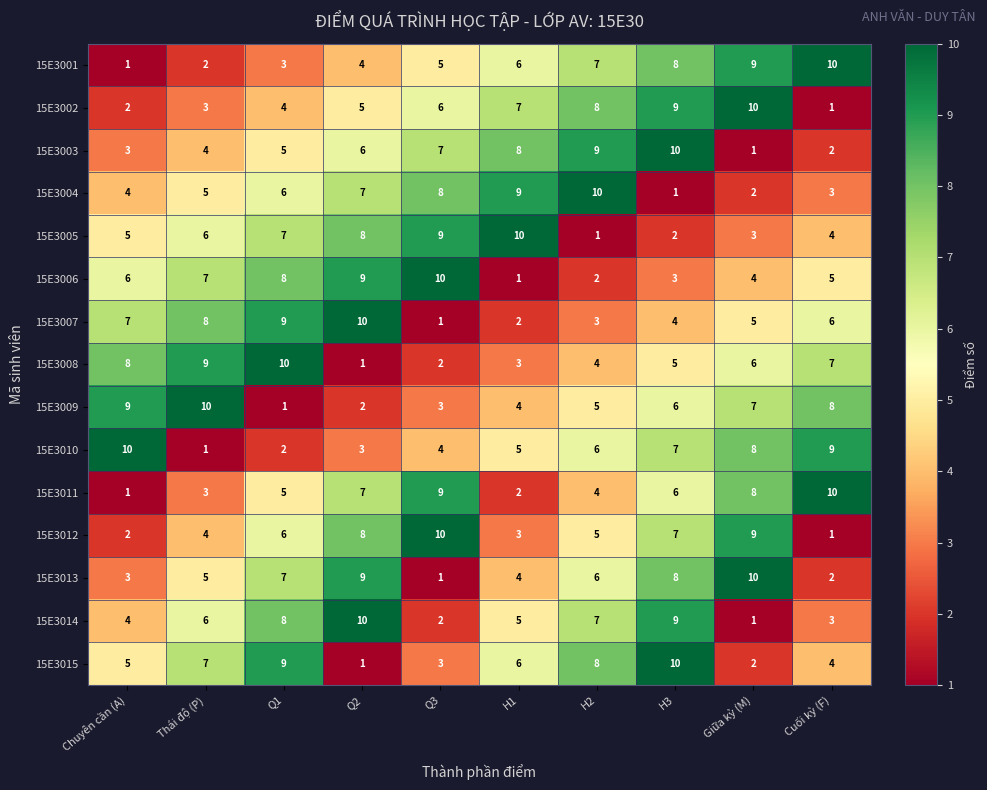

Count the number of categories in the chart.

10